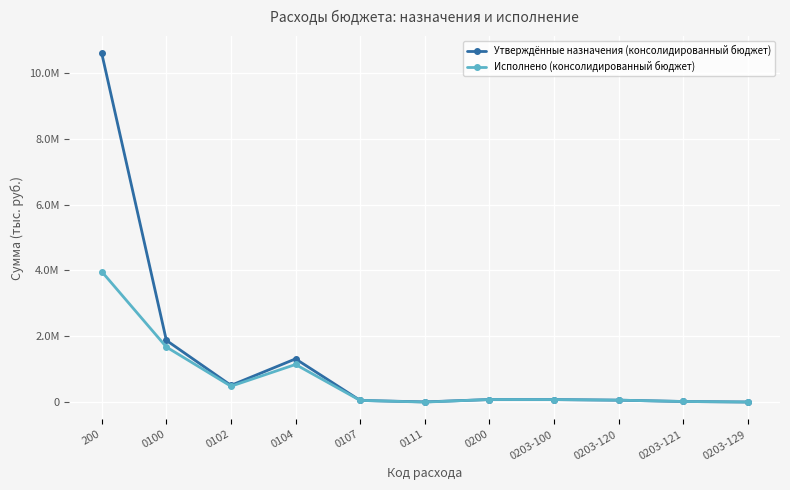

Does the chart have visible grid lines?

Yes